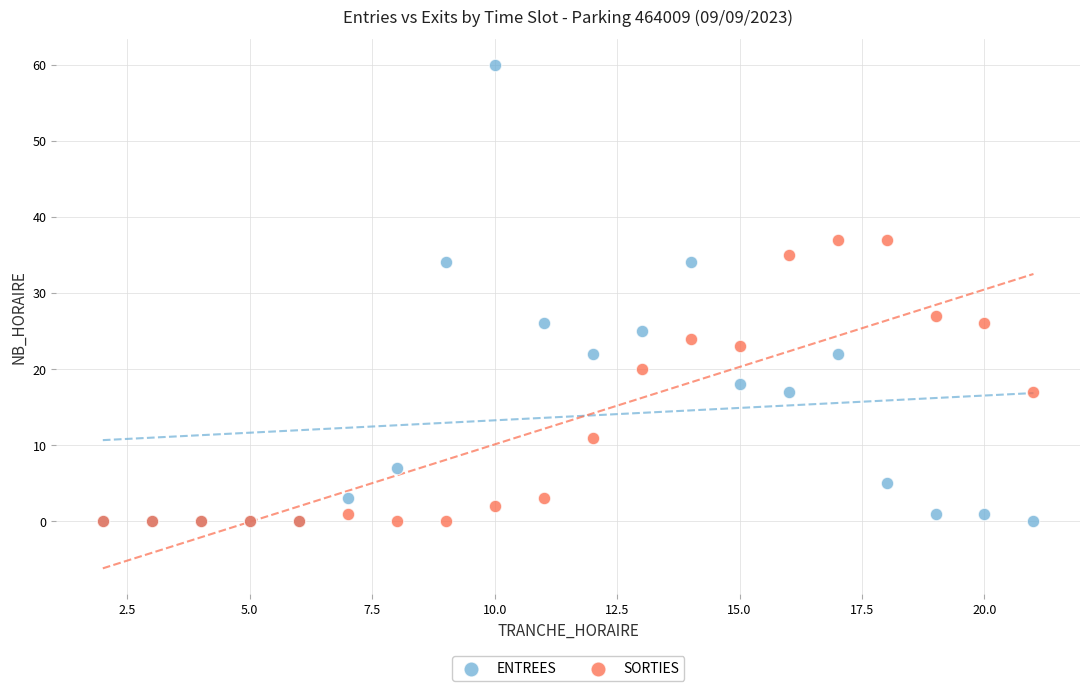

Across all series, what Y value is closest to 30?

27